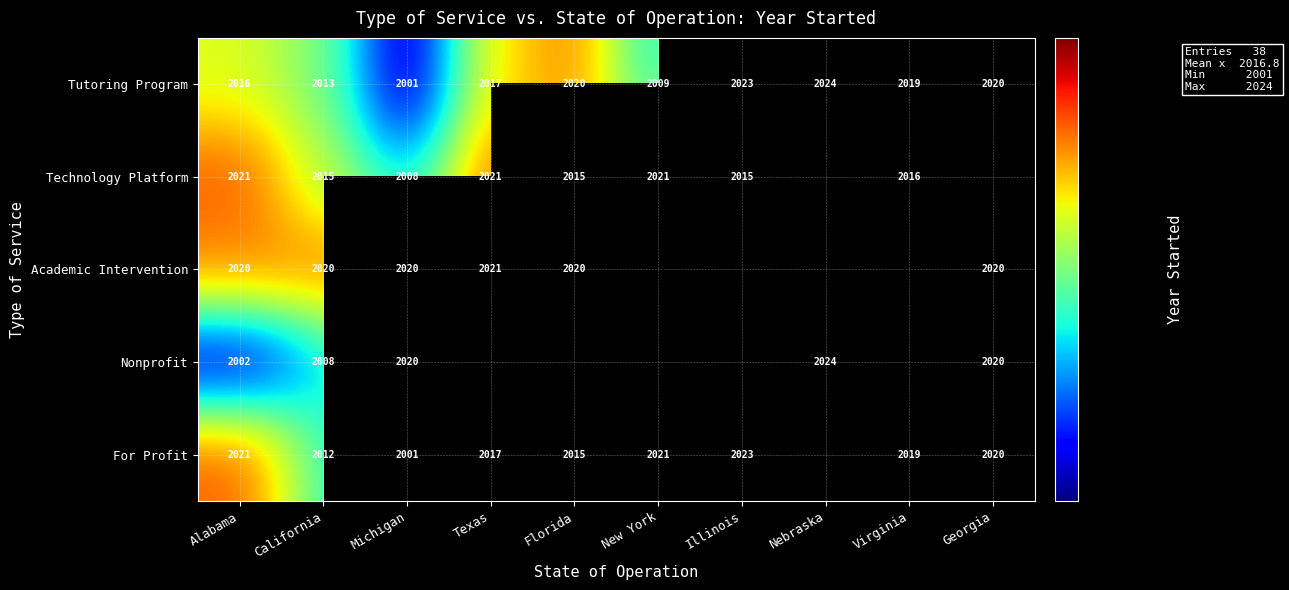

At which label does Tutoring Program reach its peak?

Nebraska